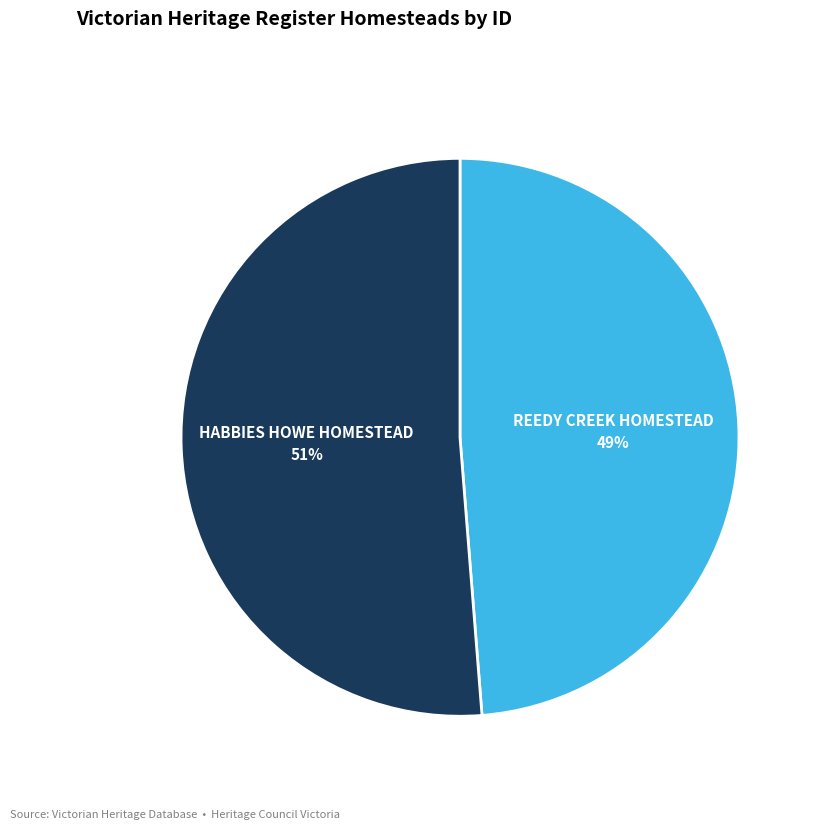

True or false: HABBIES HOWE HOMESTEAD accounts for 51% of the total.

True